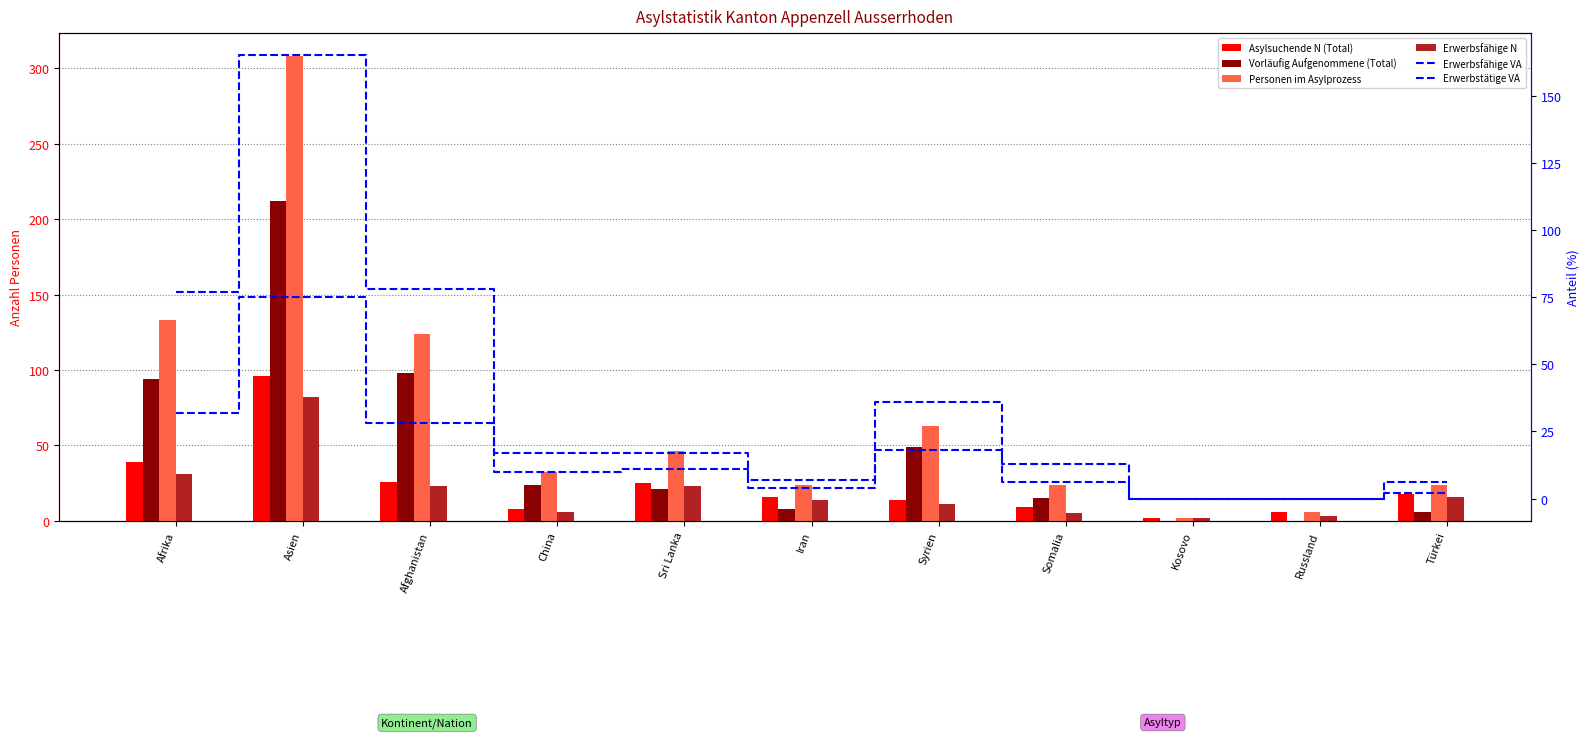

Reading left to right, extract all data points from this chart.

Asylsuchende N (Total): 39	96	26	8	25	16	14	9	2	6	18
Vorläufig Aufgenommene (Total): 94	212	98	24	21	8	49	15	0	0	6
Personen im Asylprozess: 133	308	124	32	46	24	63	24	2	6	24
Erwerbsfähige N: 31	82	23	6	23	14	11	5	2	3	16
Erwerbsfähige VA: 77	165	78	17	17	7	36	13	0	0	6
Erwerbstätige VA: 32	75	28	10	11	4	18	6	0	0	2